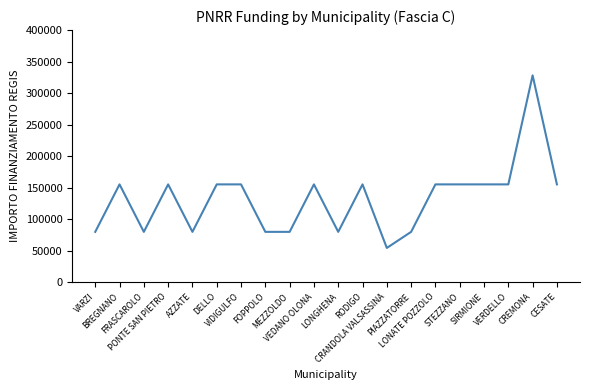

What is the smallest value displayed?

54412